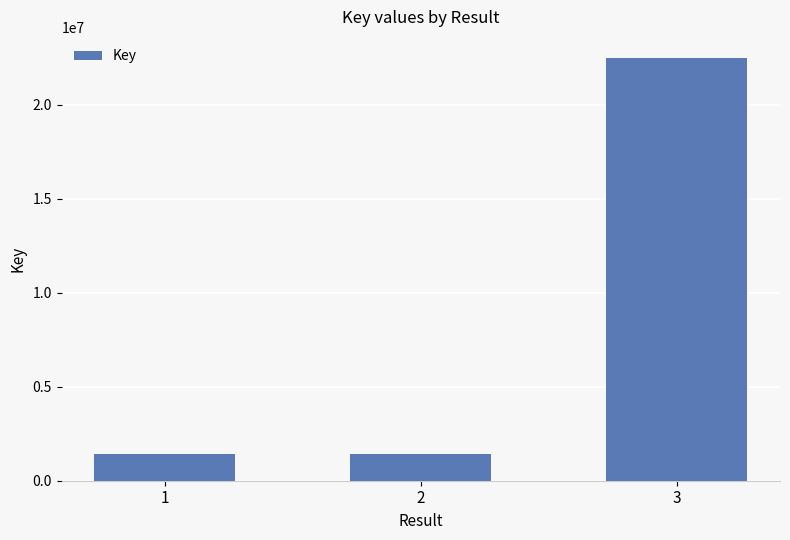

What is the average value?

8452998